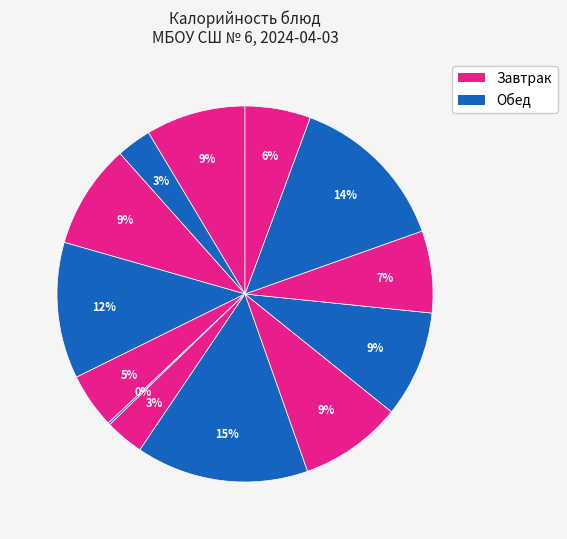

Count the number of slices in the pie.

13